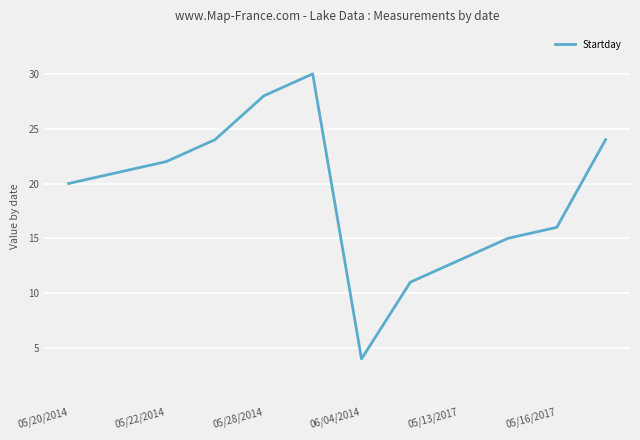

Reading left to right, list all the values displayed in this chart.

20	21	22	24	28	30	4	11	13	15	16	24